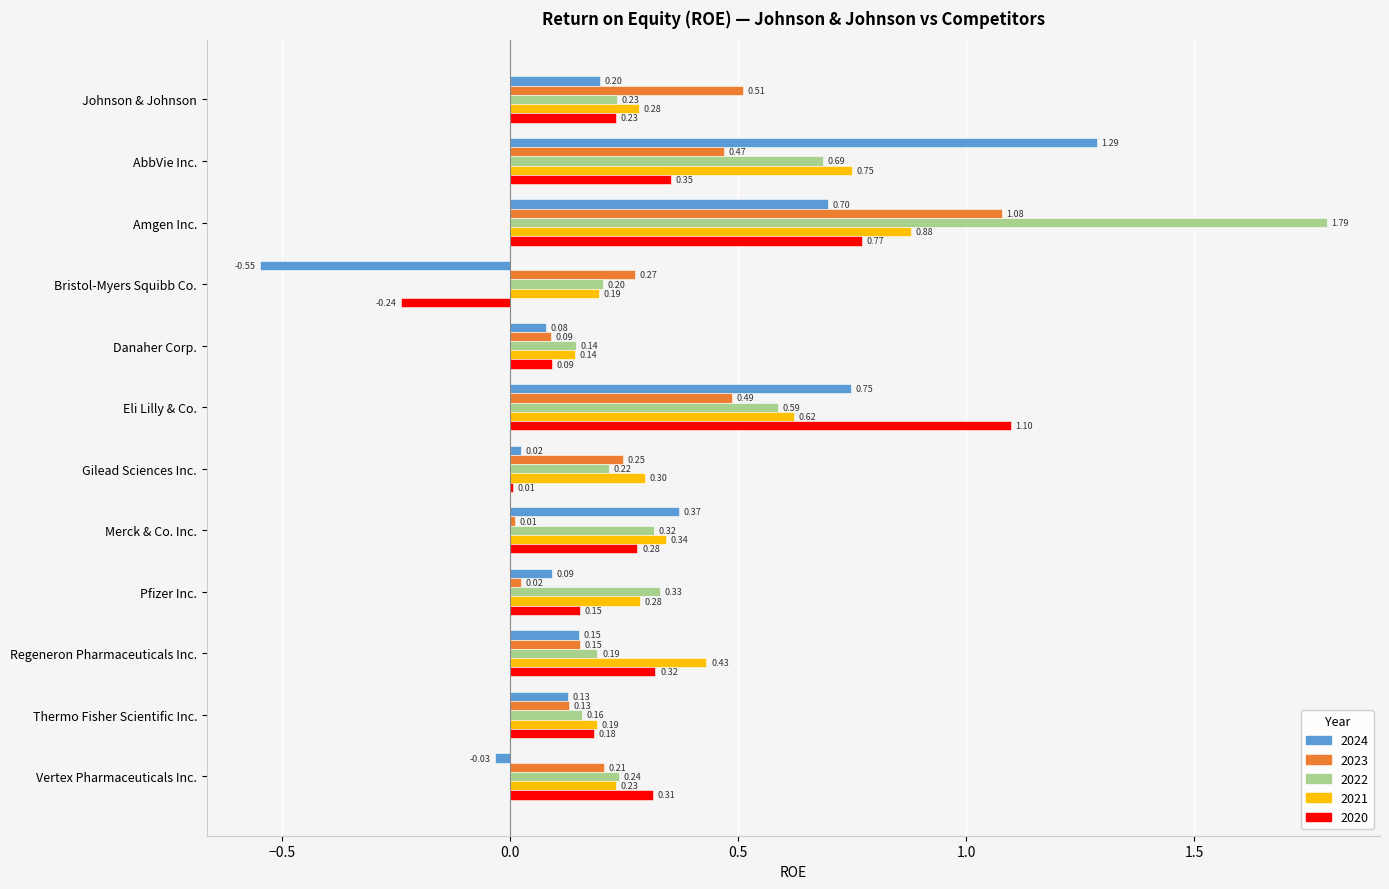

Where is 2022 nearest to the value 0?

Danaher Corp.